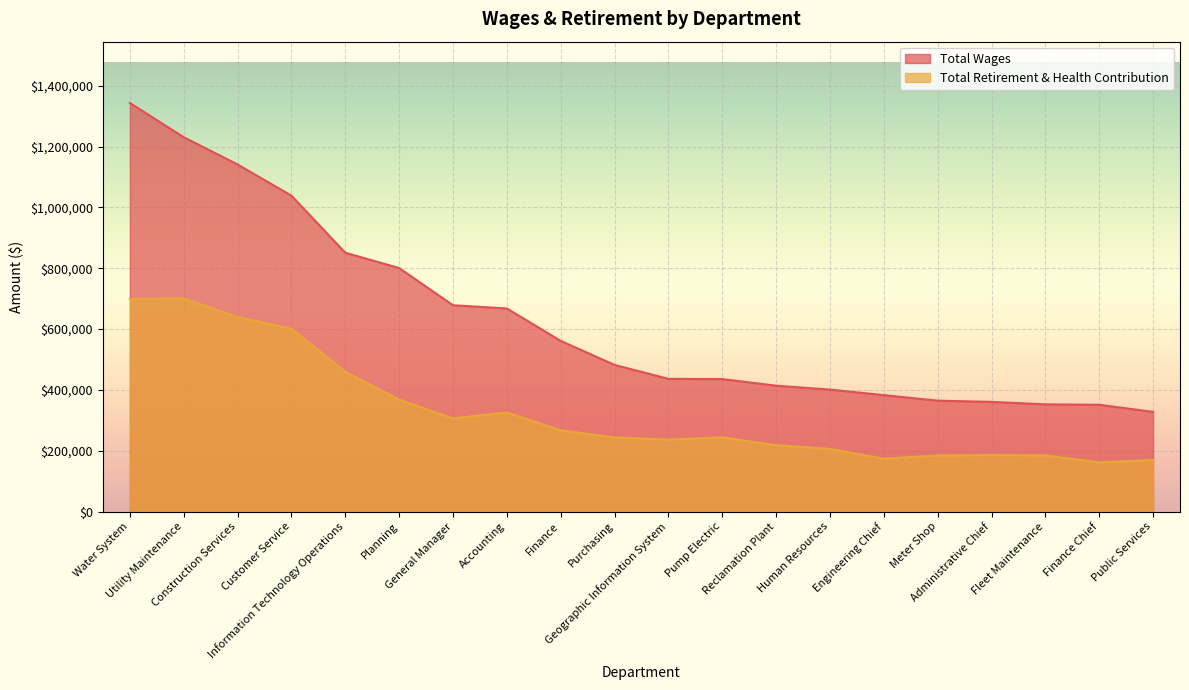

How many lines are shown in the chart?

2